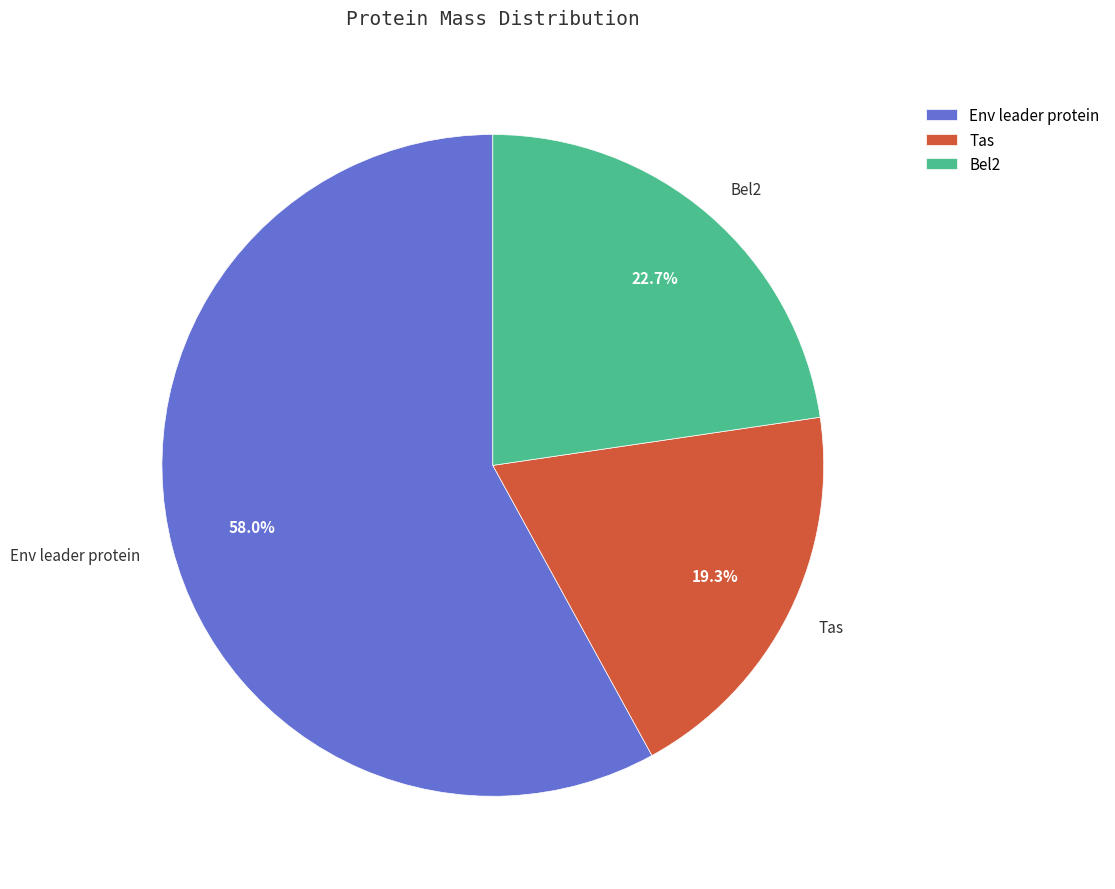

Does any single category account for the majority?

Yes